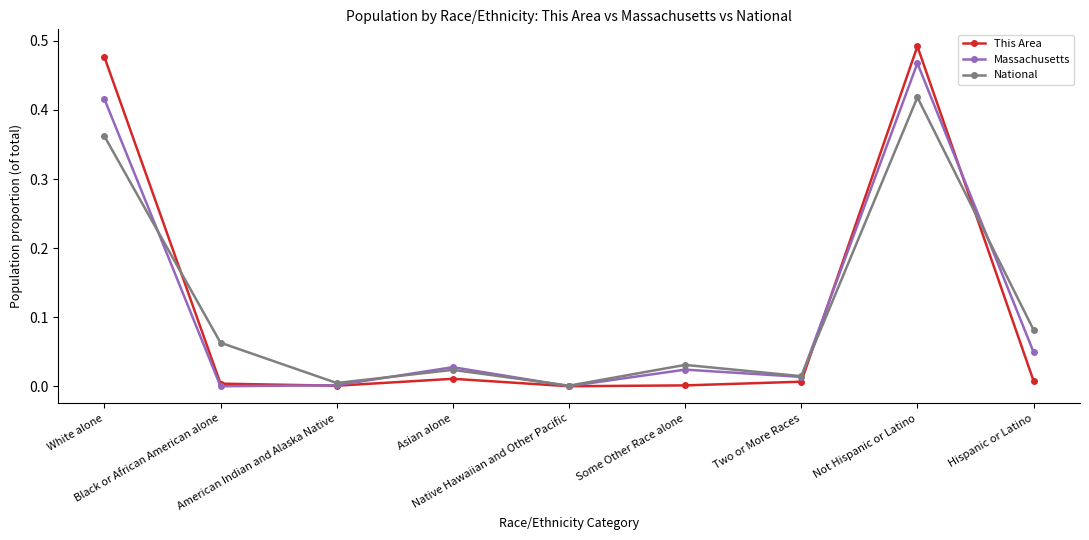

True or false: National has more than 1 points higher than both neighbors.

True